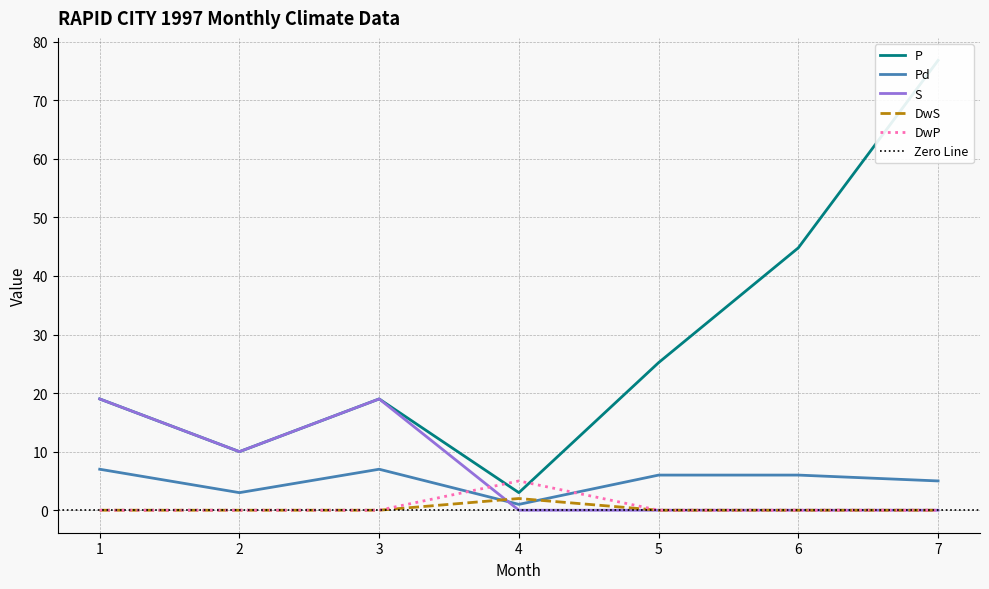

Where is the first local maximum for P?

3